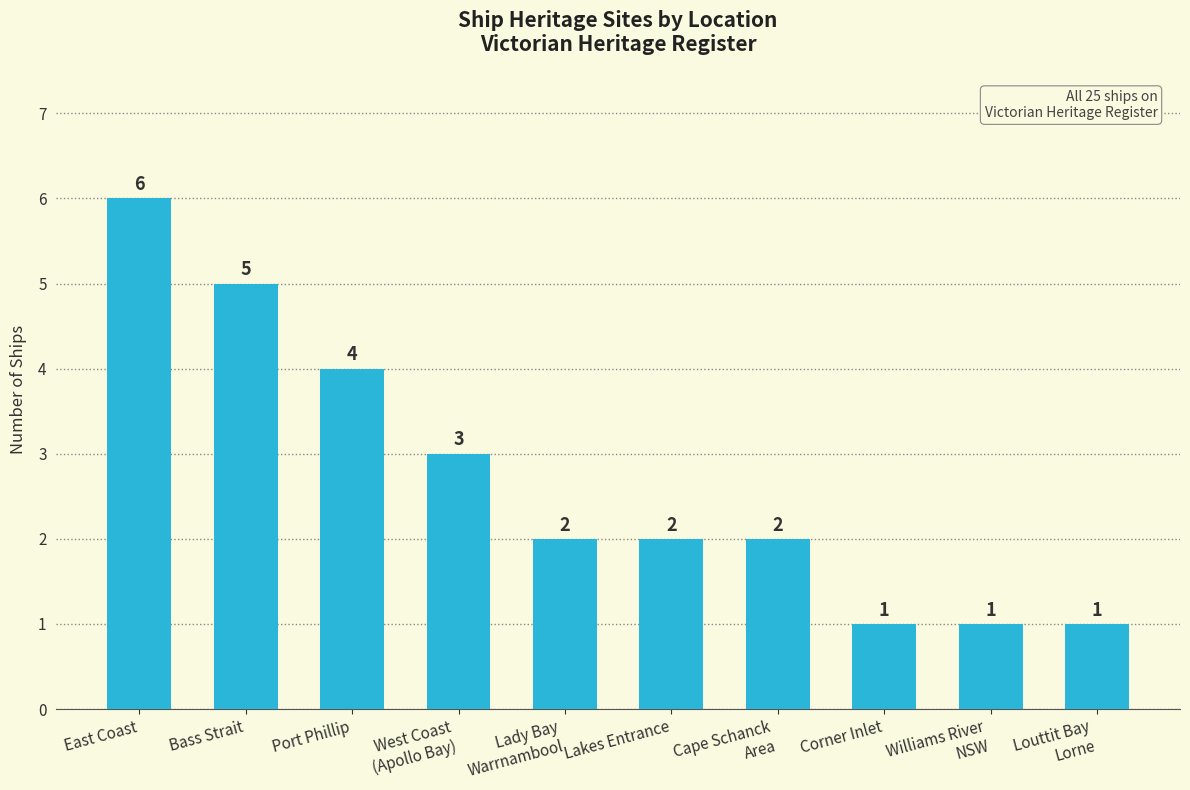

How many data points does each series have?

10